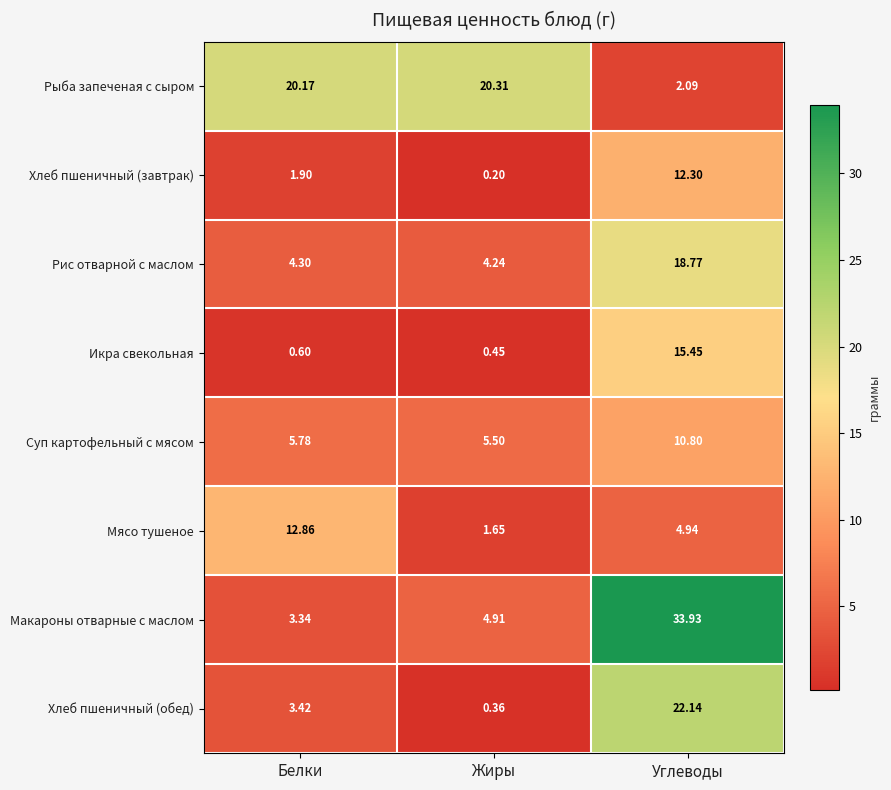

At which label is Суп картофельный с мясом closest to 8?

Белки